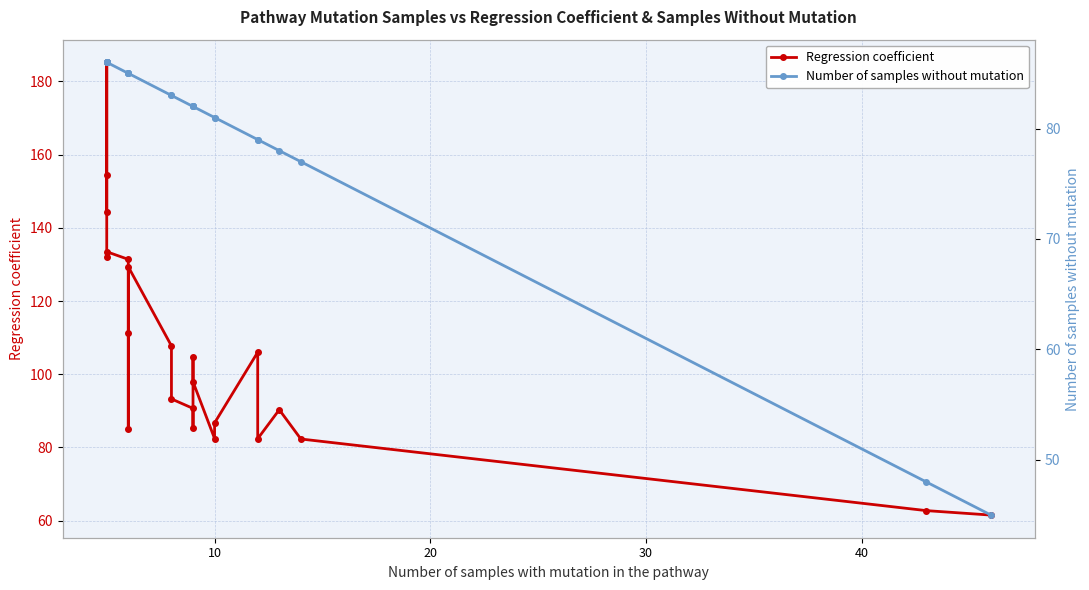

What is the lowest value of the Number of samples without mutation series?

45.0